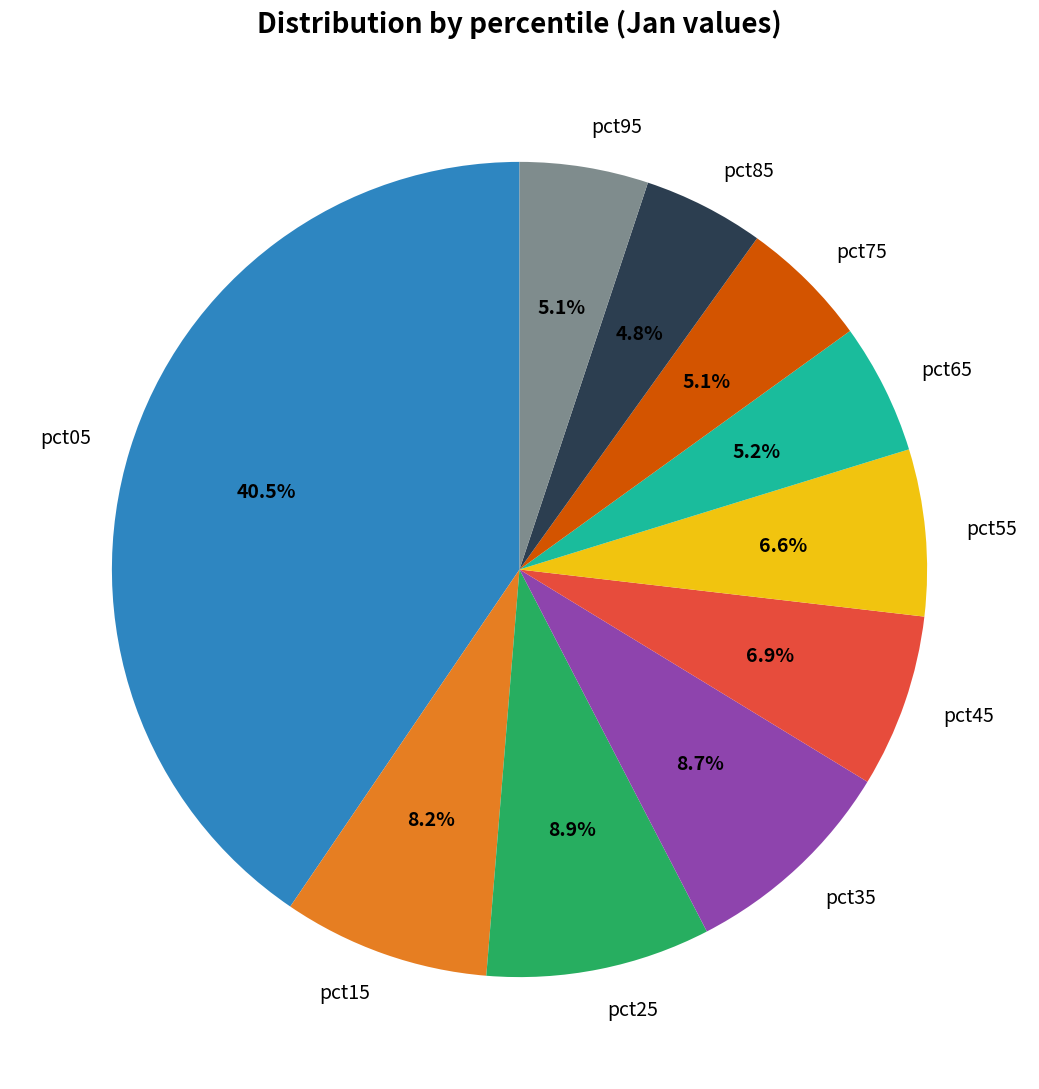

Which has a higher value, pct75 or pct15?

pct15